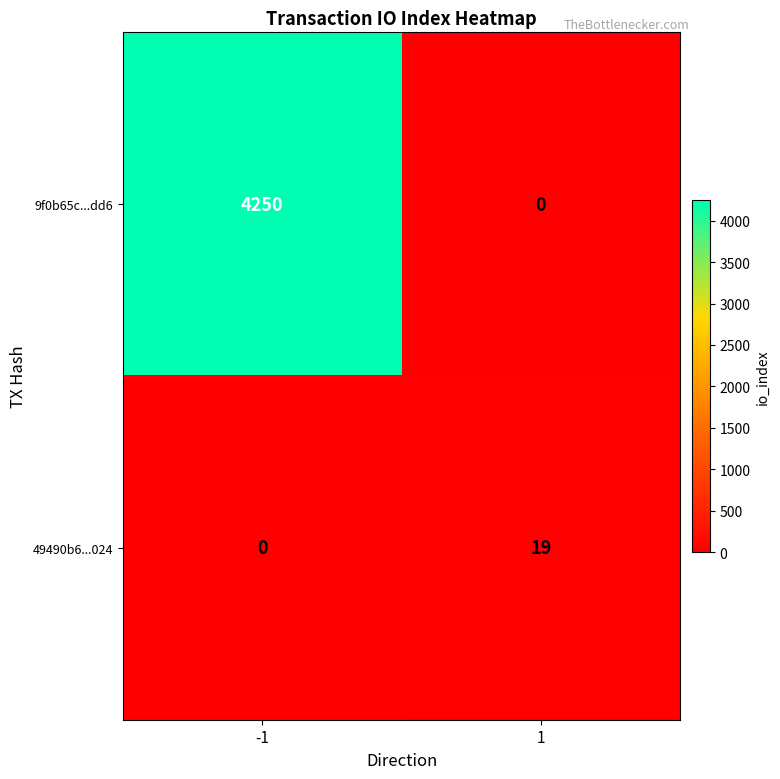

How many positive values does the 49490b6...024 series have?

1